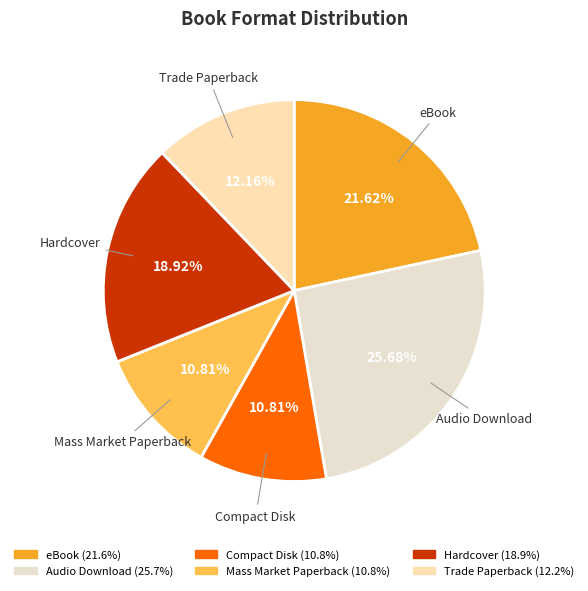

Between Mass Market Paperback and Hardcover, which is larger?

Hardcover